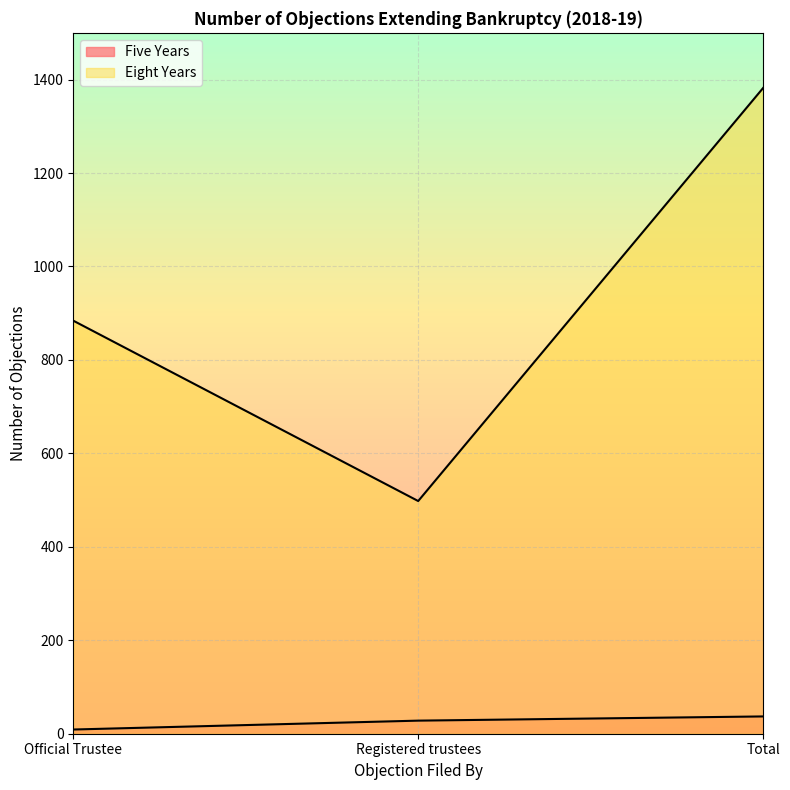

The value of Eight Years at Official Trustee is 884. True or false?

True